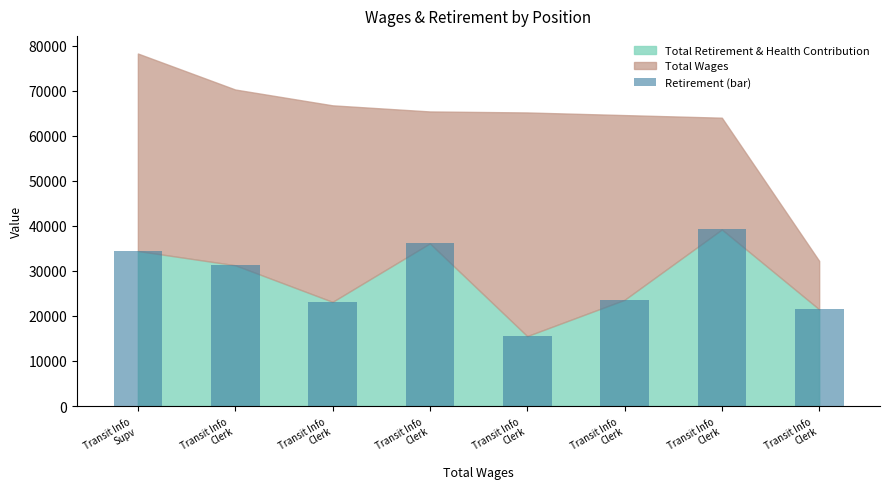

Reading left to right, extract all data points from this chart.

34442	31277	23139	36134	15535	23590	39226	21484